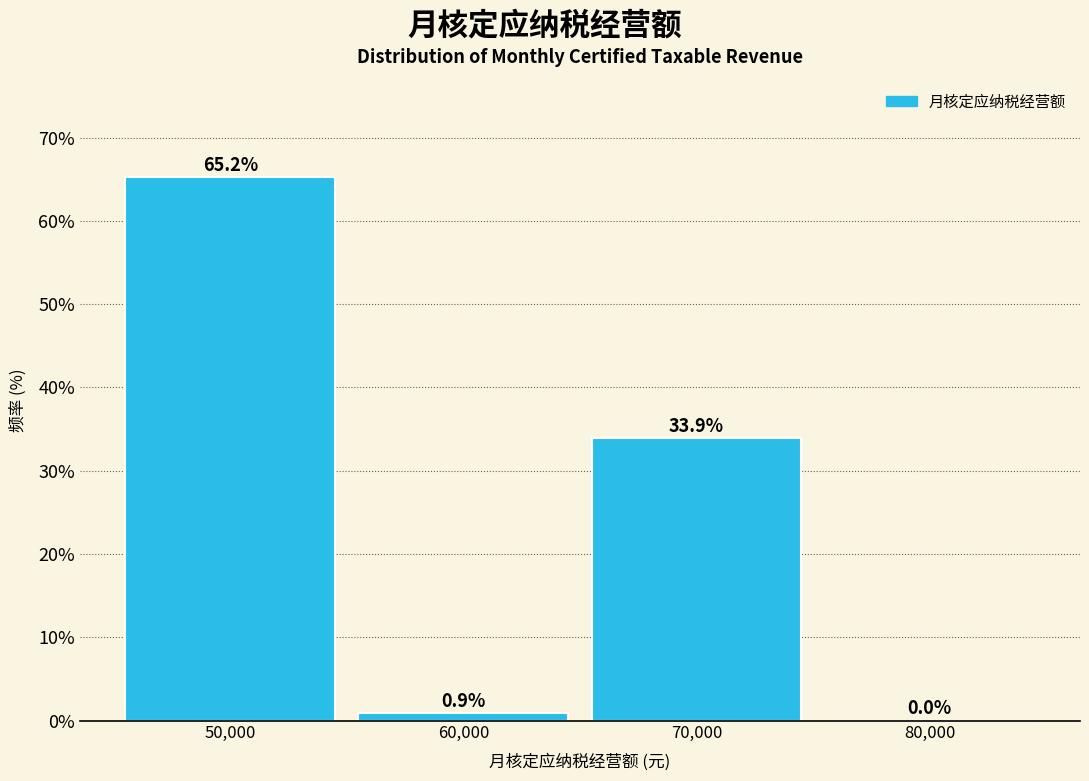

Reading left to right, what are all the values shown in this chart?

50,000=65.2	60,000=0.9	70,000=33.9	80,000=0.0